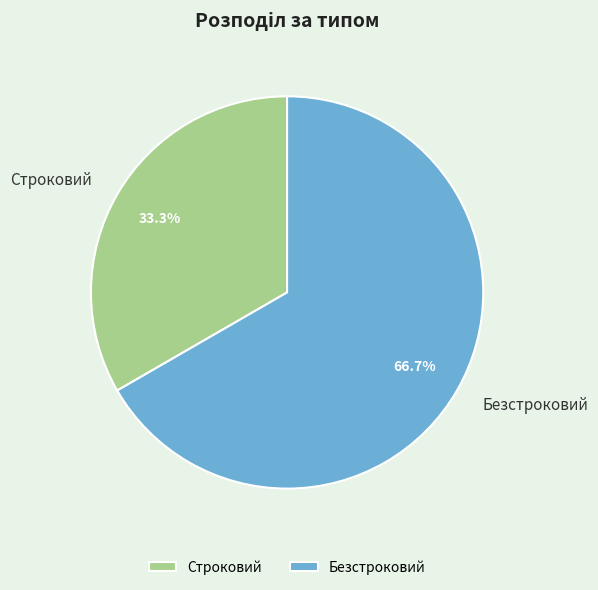

How many segments does this pie chart have?

2